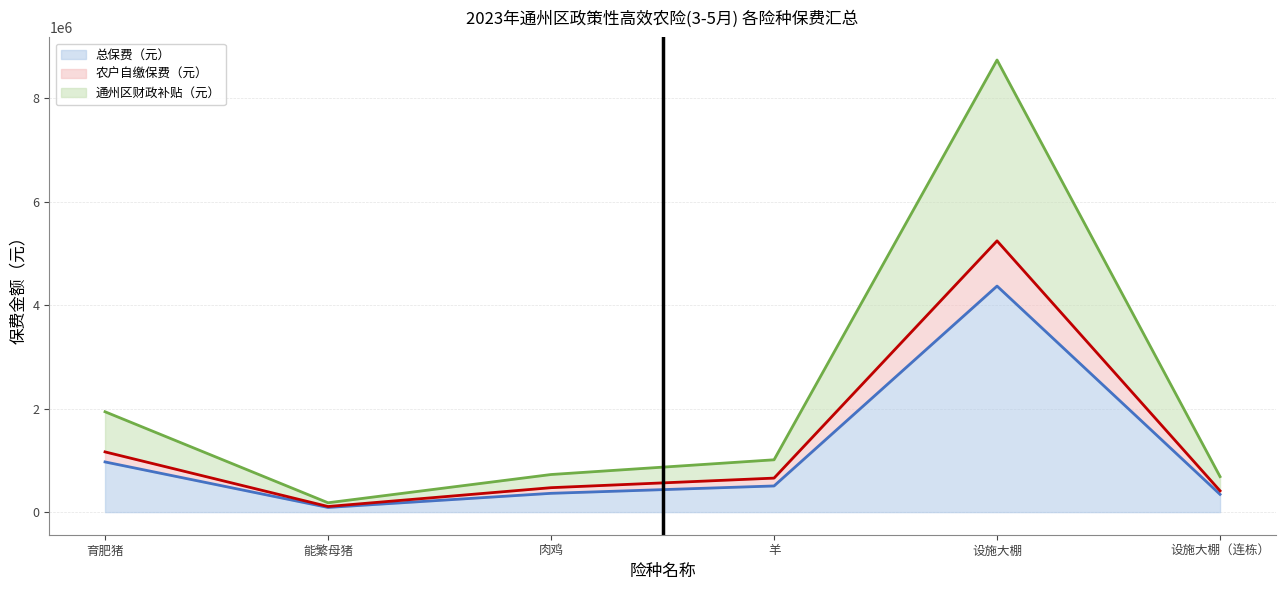

What is the difference between the 总保费（元） values at 羊 and 设施大棚?

3861556.0